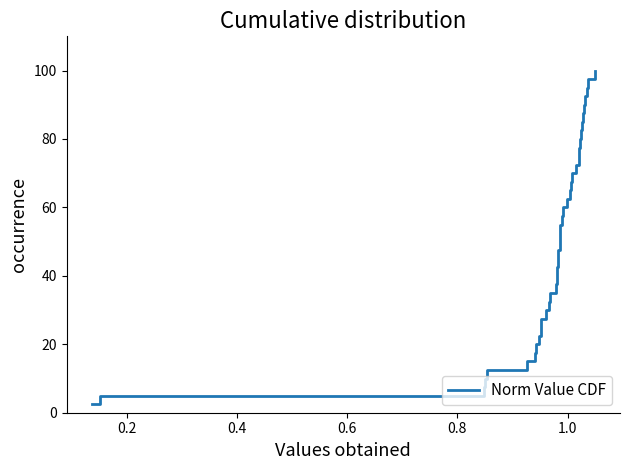

Count the number of data series in this chart.

1